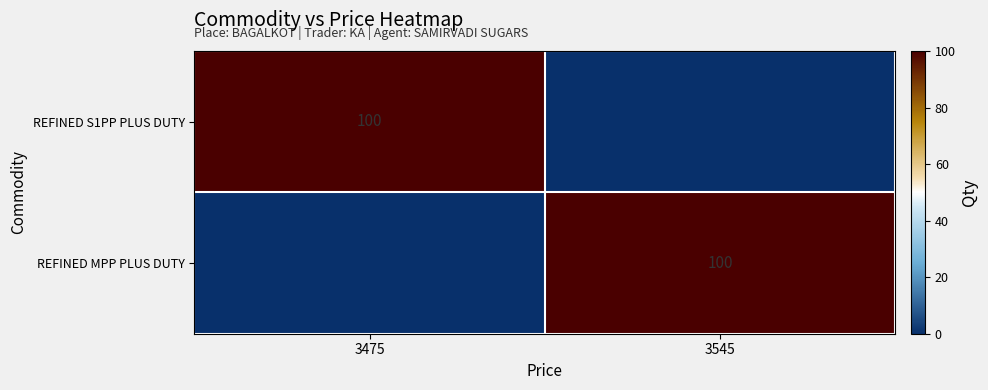

True or false: REFINED MPP PLUS DUTY has a value of 100 at 3545.

True